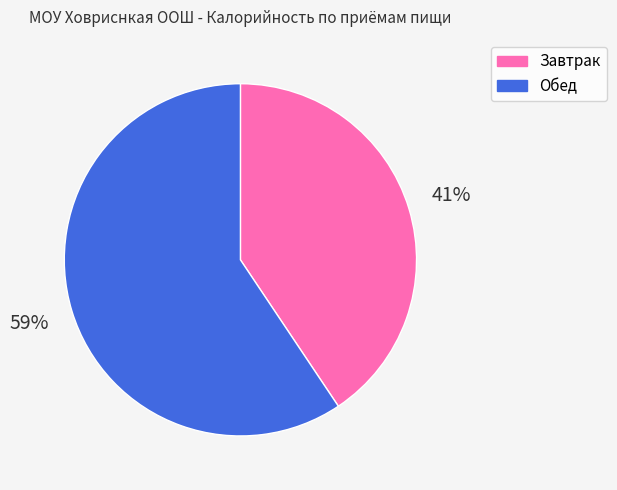

Between Завтрак and Обед, which is larger?

Обед